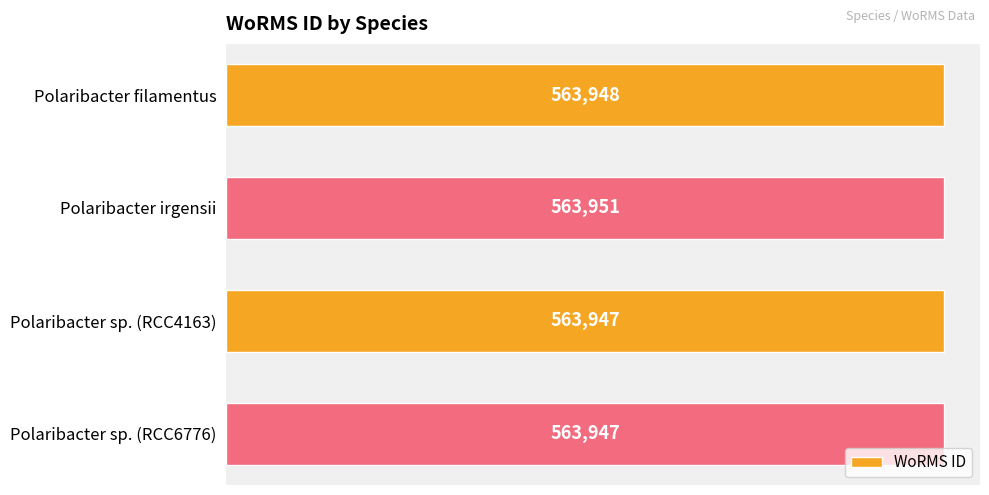

What is the difference between the values at Polaribacter sp. (RCC4163) and Polaribacter irgensii?

4